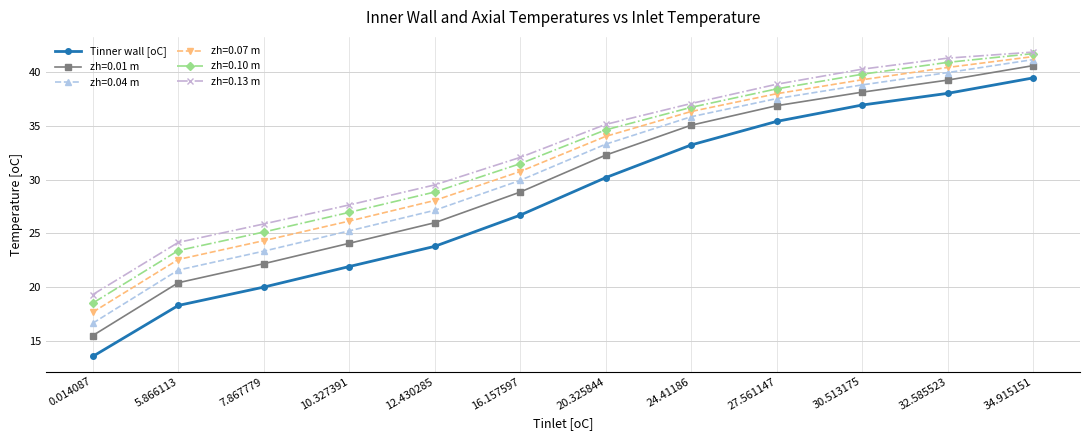

What value does the Tinner wall [oC] series have at 5.866113?

18.3